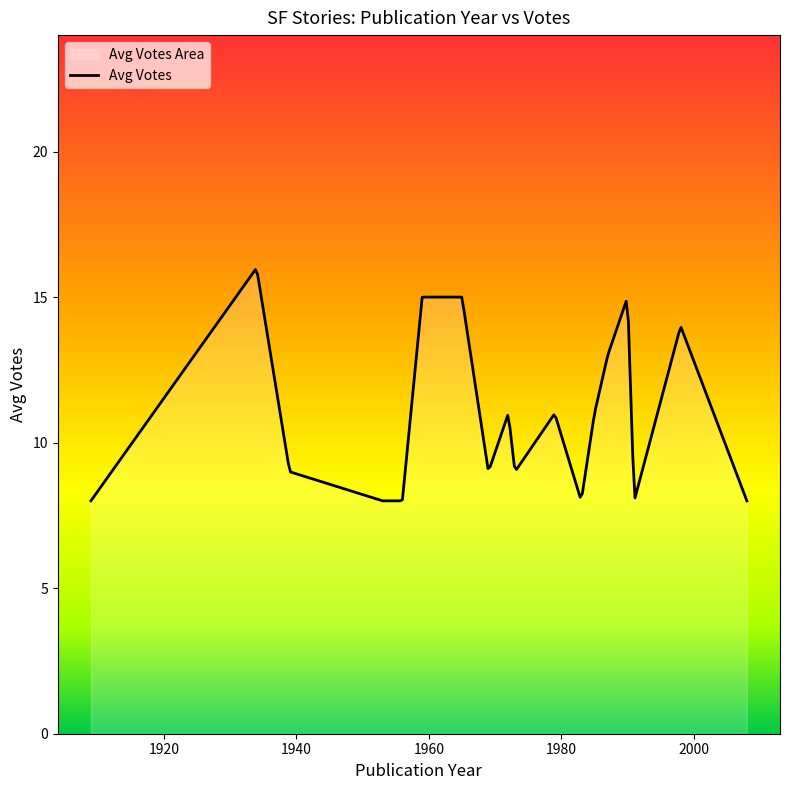

What is the maximum value shown in the chart?

15.9